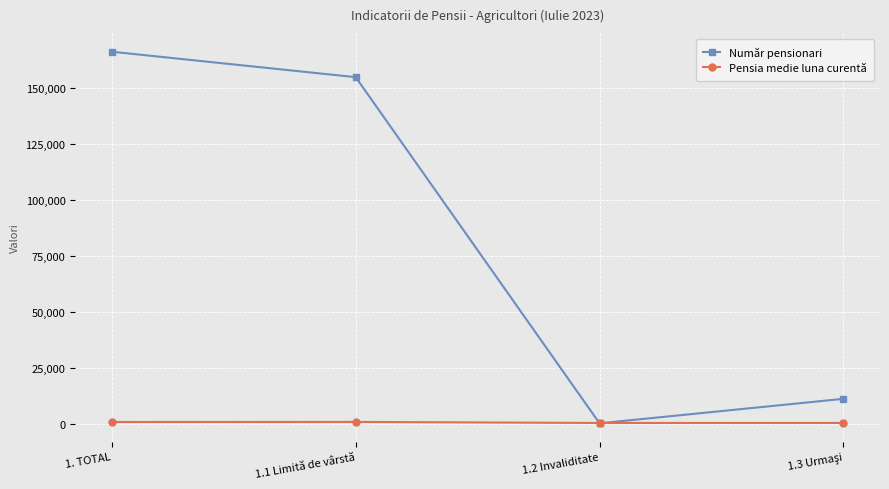

List the series in order of their overall mean, highest first.

Număr pensionari, Pensia medie luna curentă